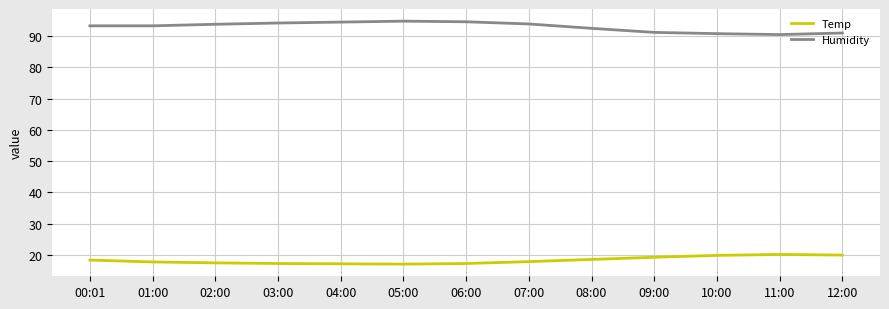

What is the spread (max minus min) of values at 06:00?

77.4